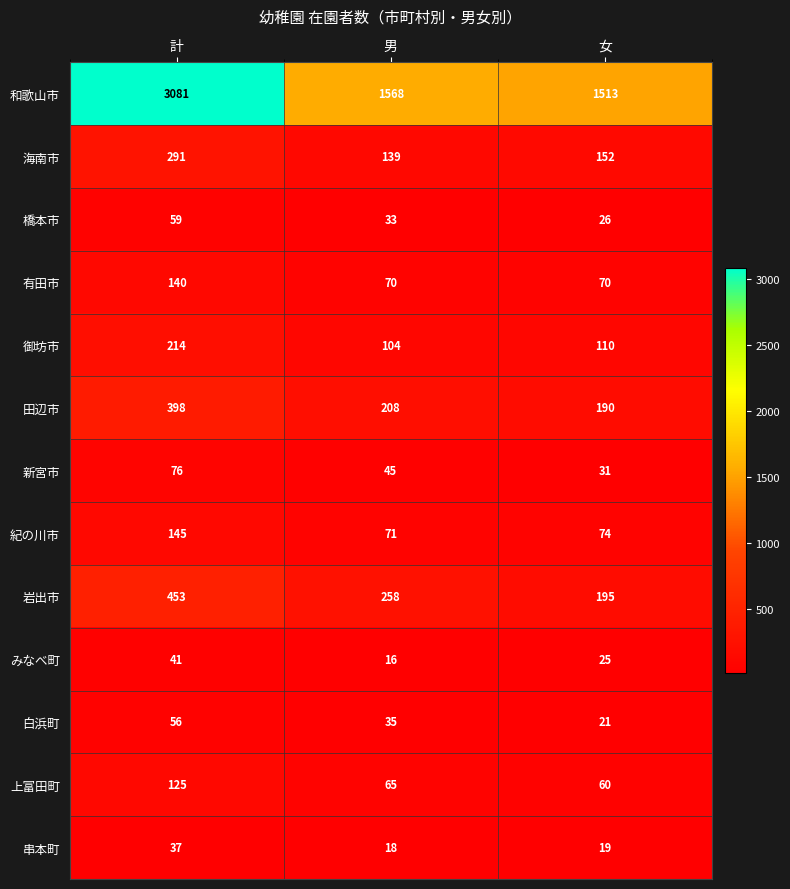

What is the total value across all series at 計?

5116